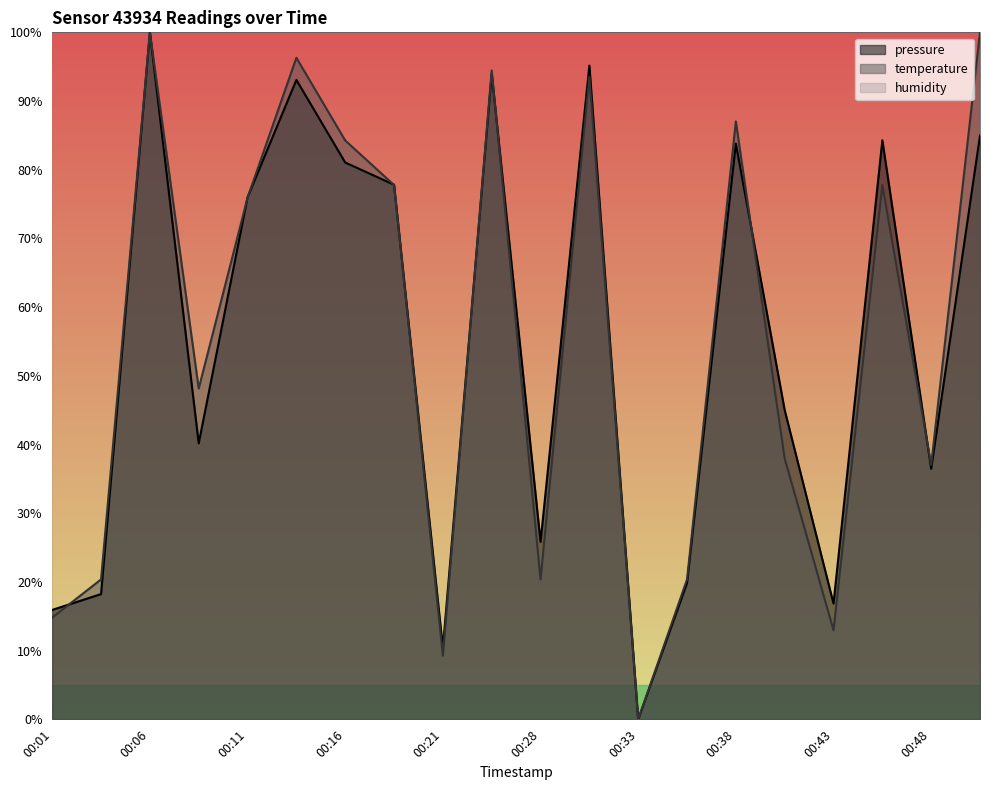

At how many categories does at least one series exceed 8?

20